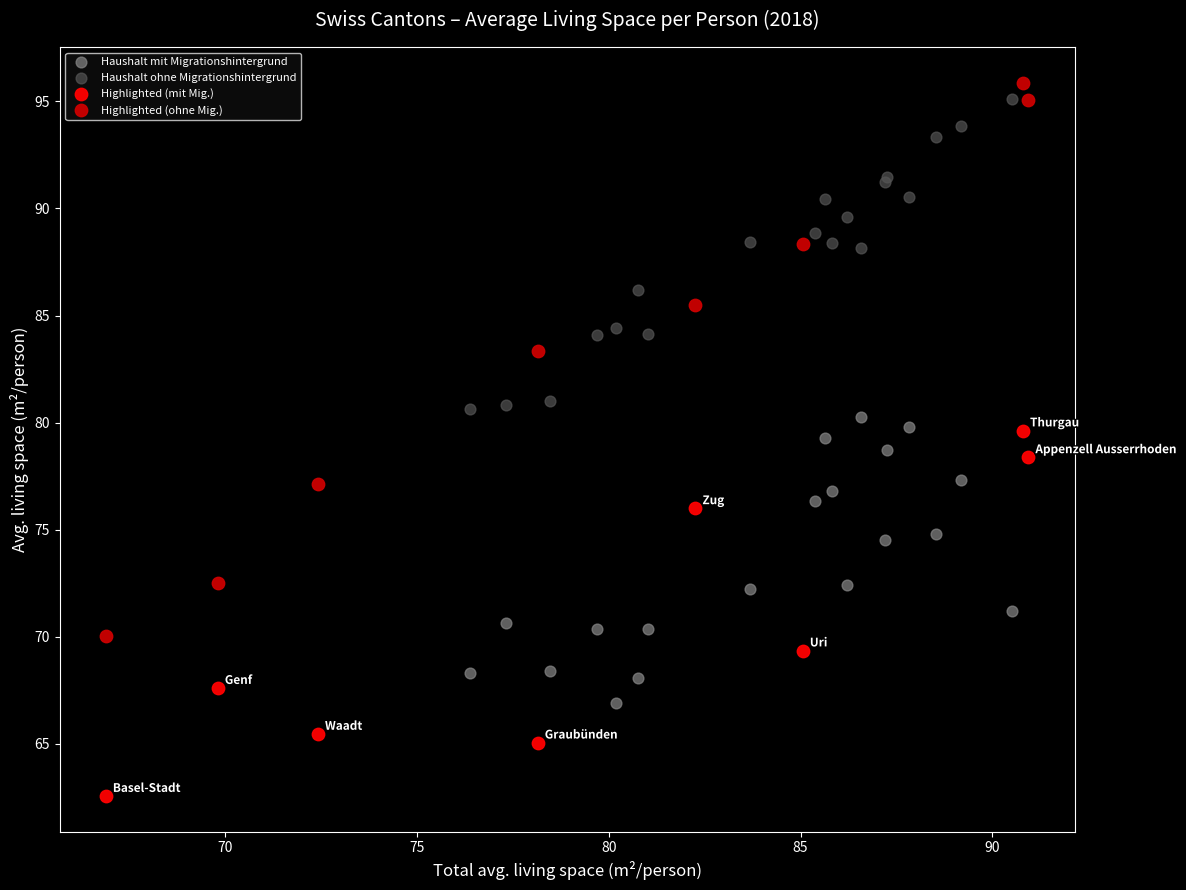

Which series has the largest Y range (max minus min)?

Highlighted (ohne Mig.)